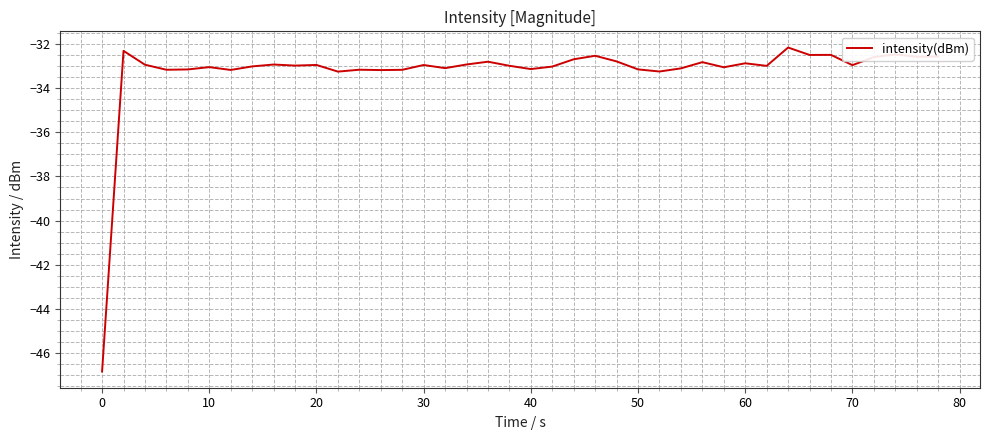

What is the difference between the maximum and minimum values?

14.7